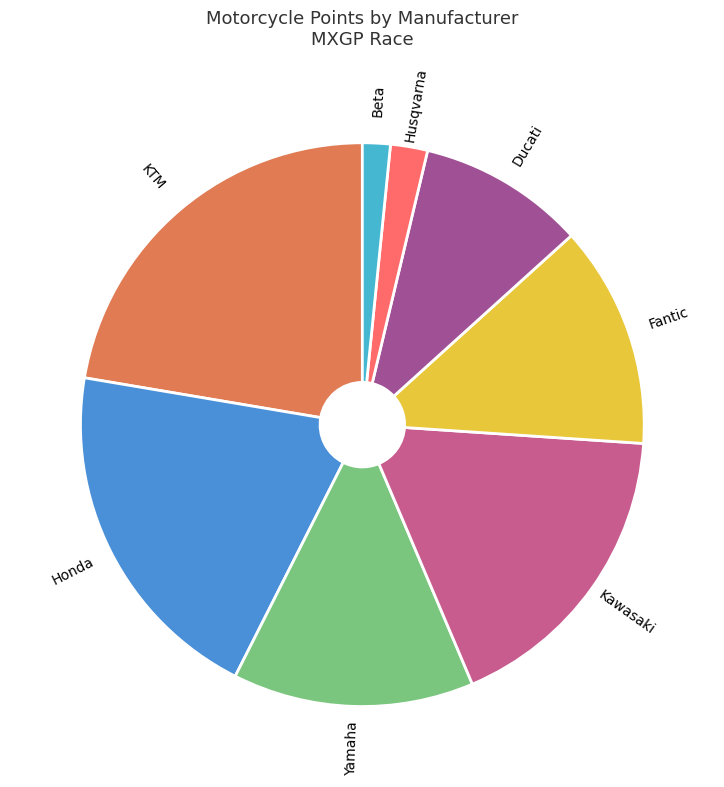

Is it true that Beta is 8% of the pie?

False